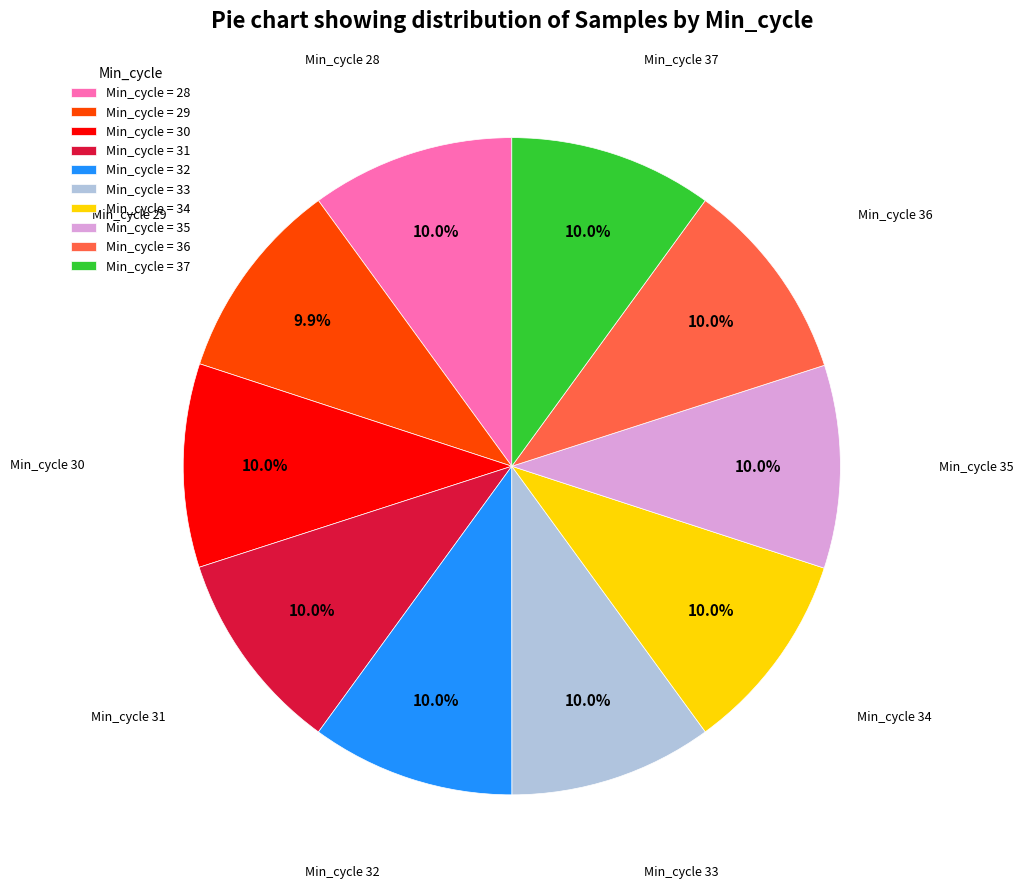

What percentage is NOT represented by Min_cycle = 34?

90.0%